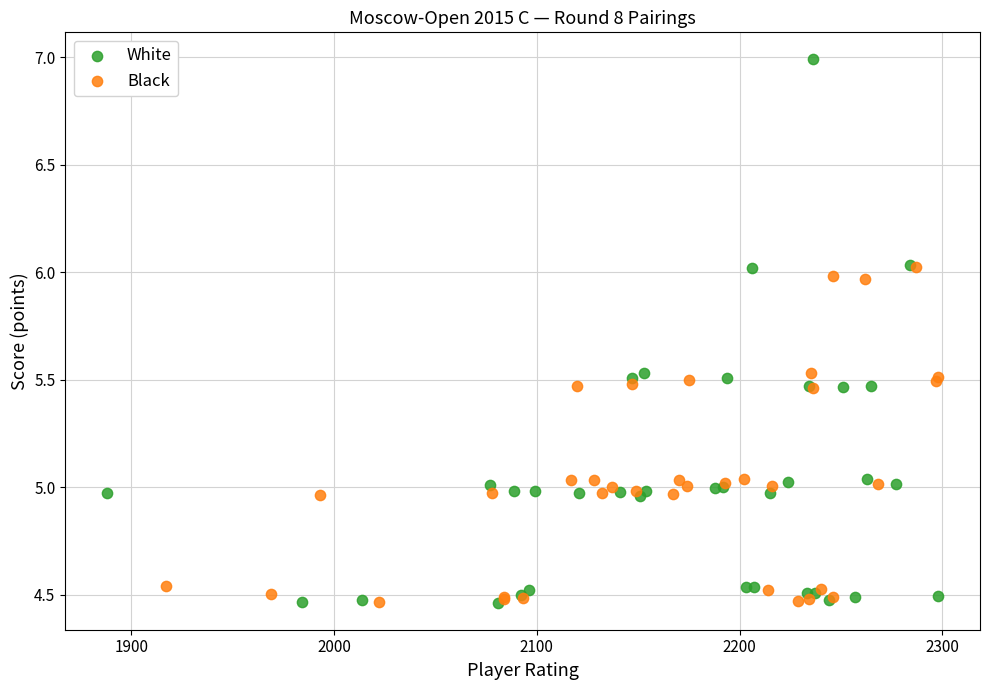

Which series contains the highest Y value?

White